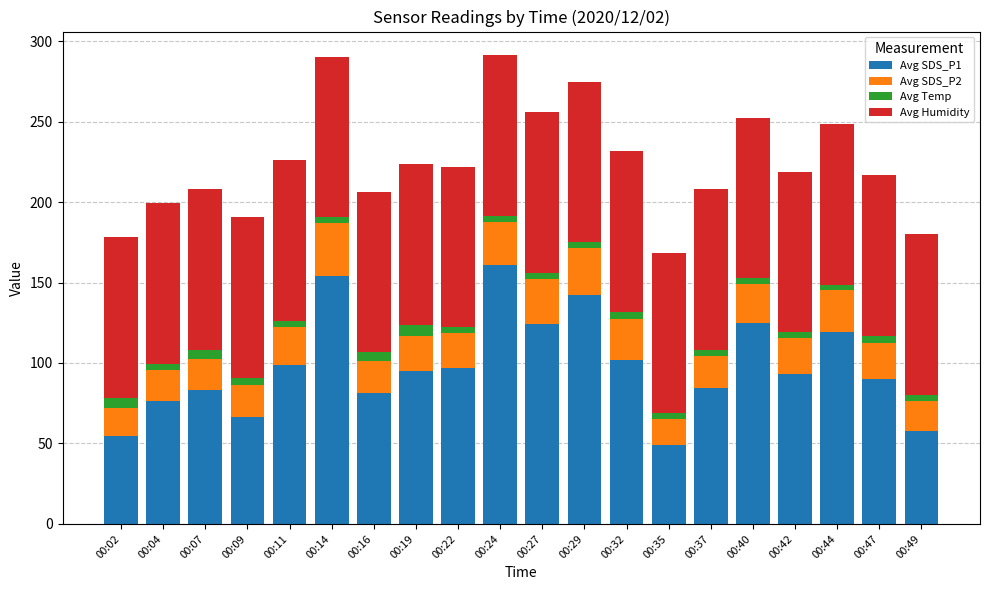

True or false: Avg SDS_P1 has a value of 98.5 at 00:11.

True